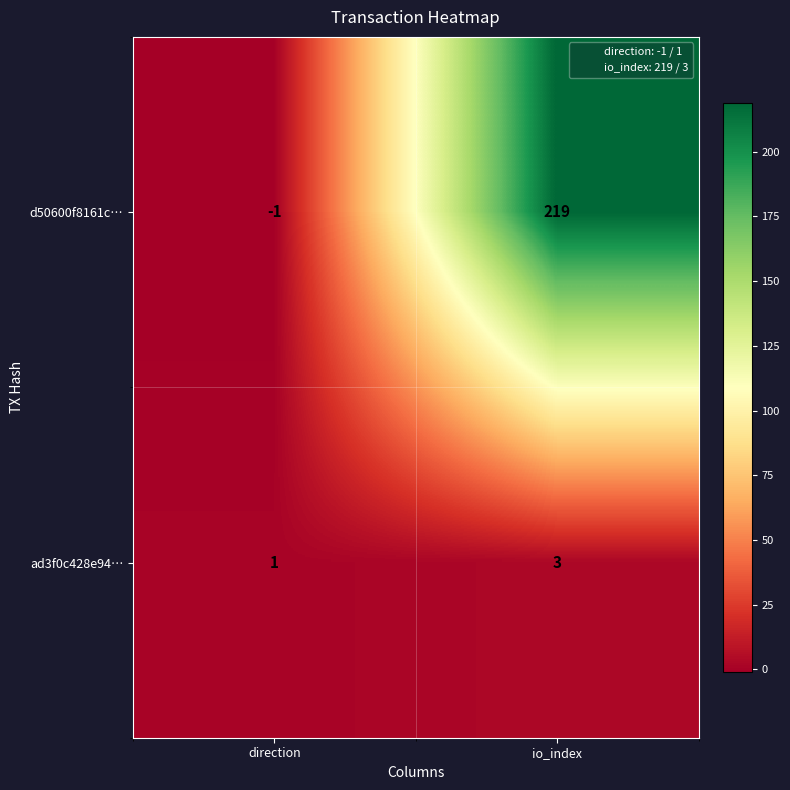

Reading left to right, what are all the values shown in this chart?

d50600f8161c…: direction=-1	io_index=219
ad3f0c428e94…: direction=1	io_index=3